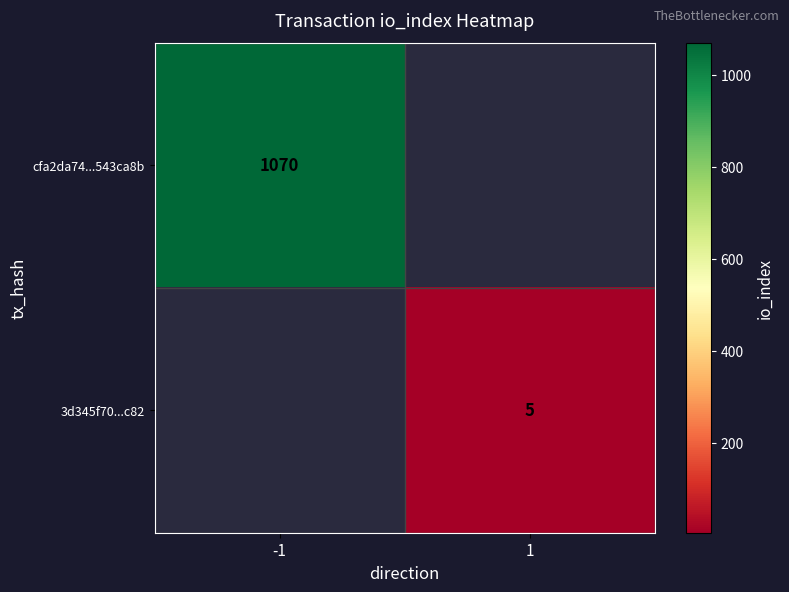

True or false: 3d345f70...c82 has a value of 7.4 at 1.

False